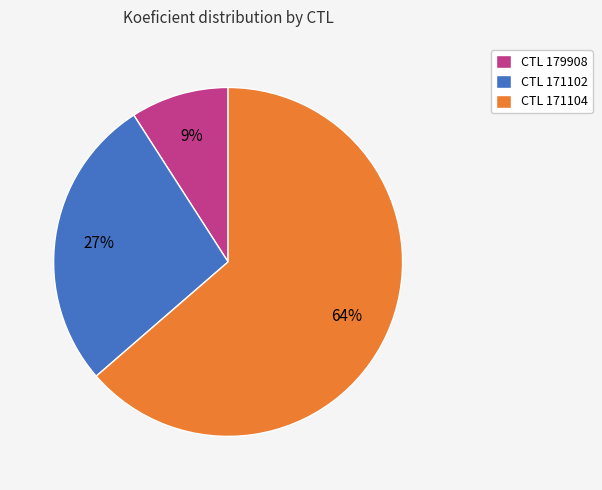

Which slice is the smallest?

CTL 179908